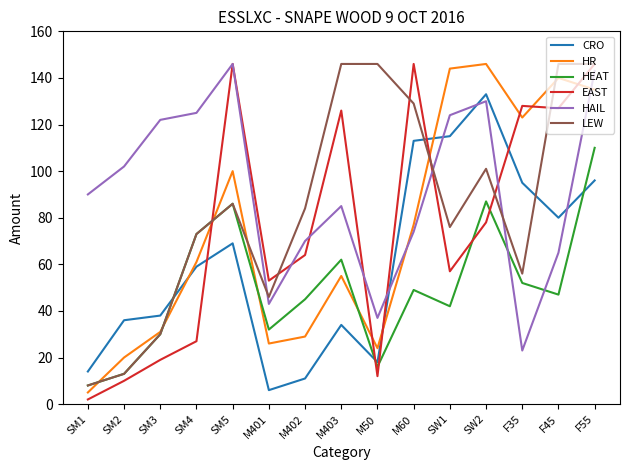

How many times do HAIL and HR cross each other?

2